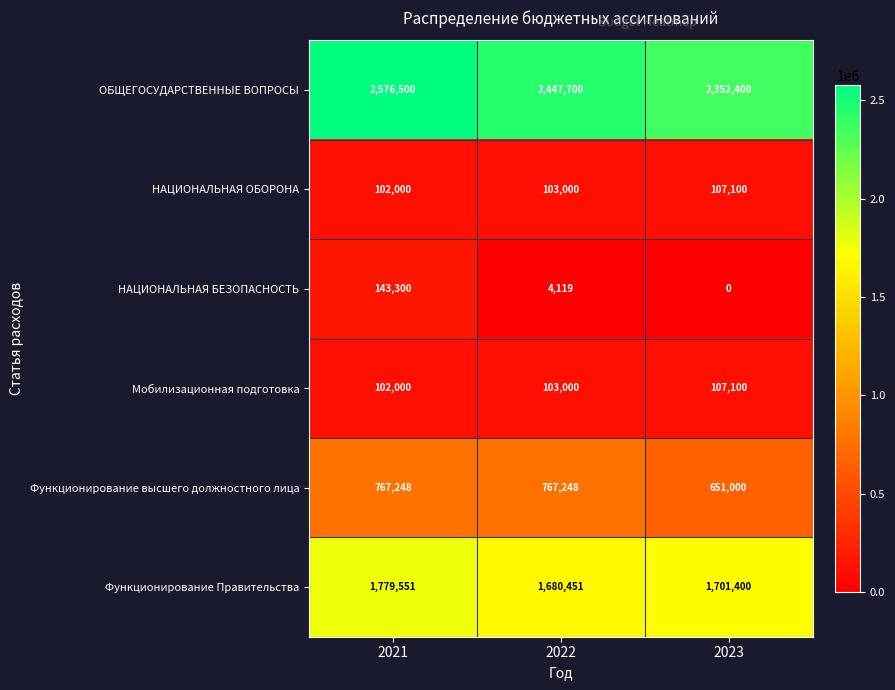

What is the difference between the highest and lowest values at 2023?

2352400